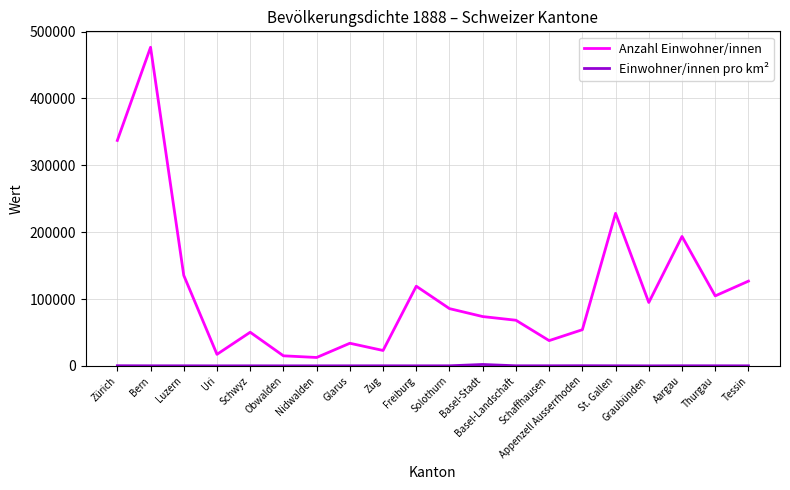

What is the minimum value for Anzahl Einwohner/innen?

12538.0